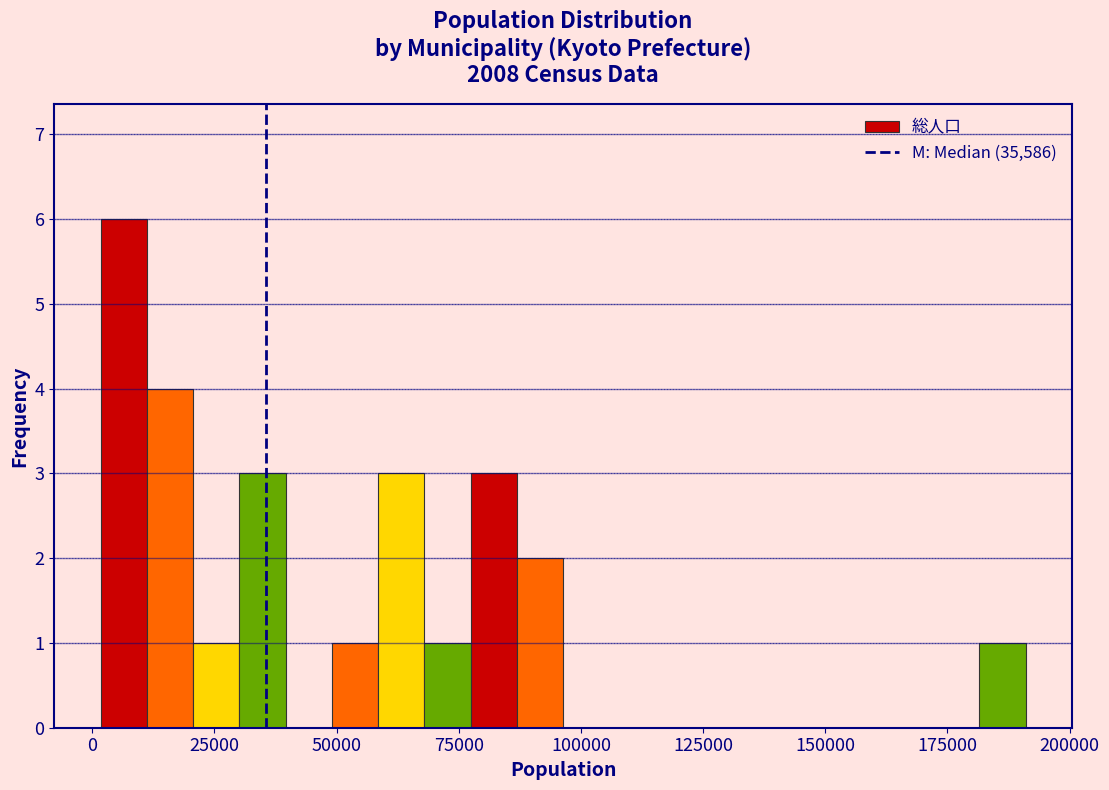

Around what value on the x-axis is the tallest bar? Give the approximate position of its centre, as read against the axis.

5000